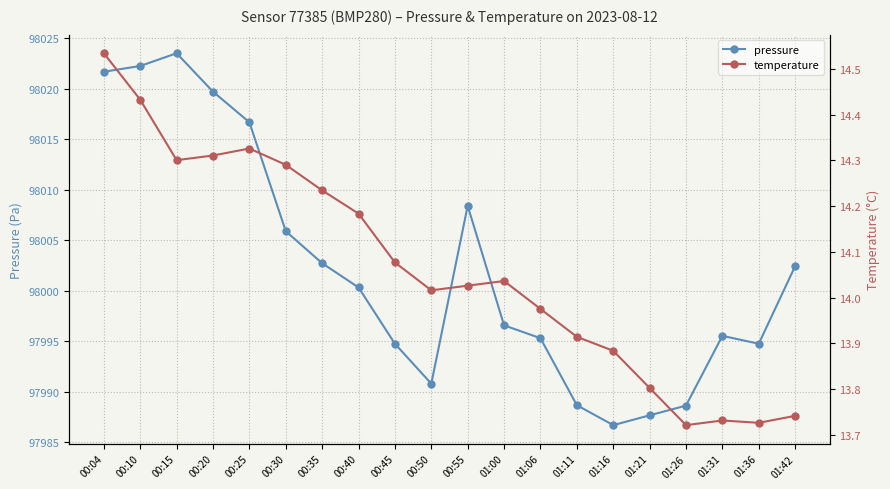

What is the average value of the pressure series?

98002.2